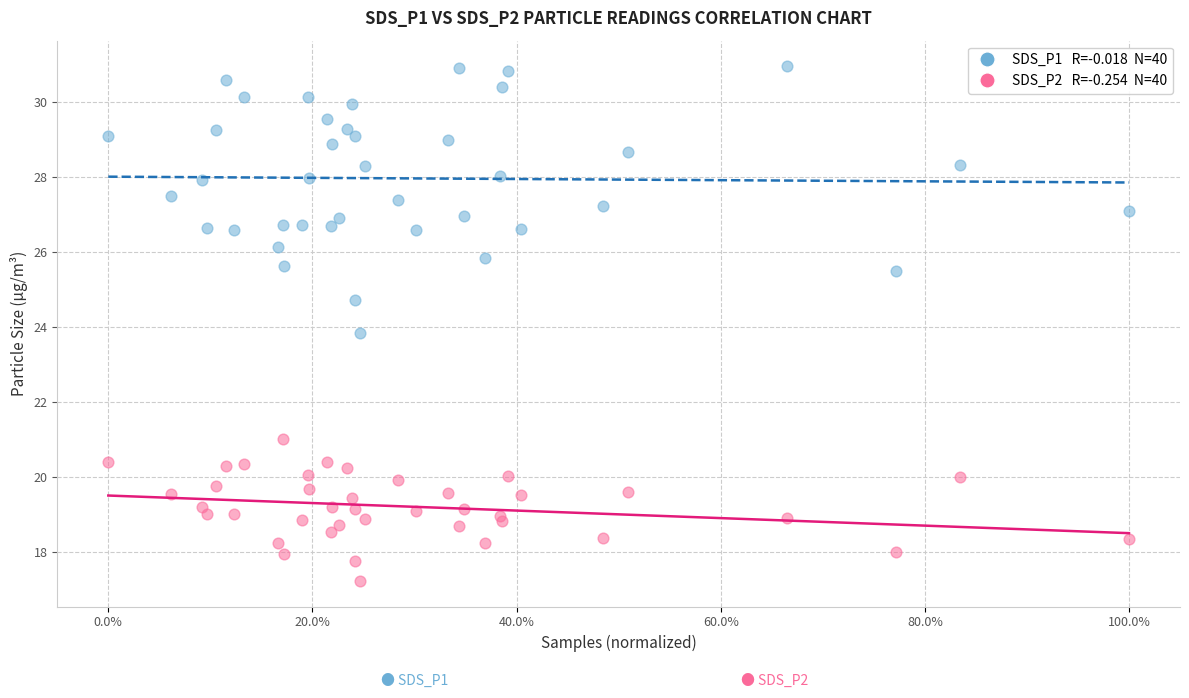

Across all series, what Y value is closest to 24?

23.8